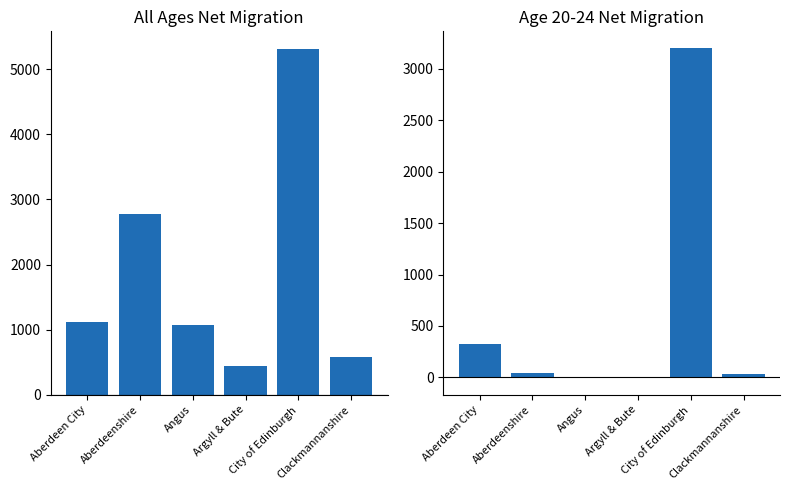

Reading left to right, list all the values displayed in this chart.

All Ages: 1110	2780	1073	437	5317	572
Age 20-24: 321	43	7	-7	3202	30